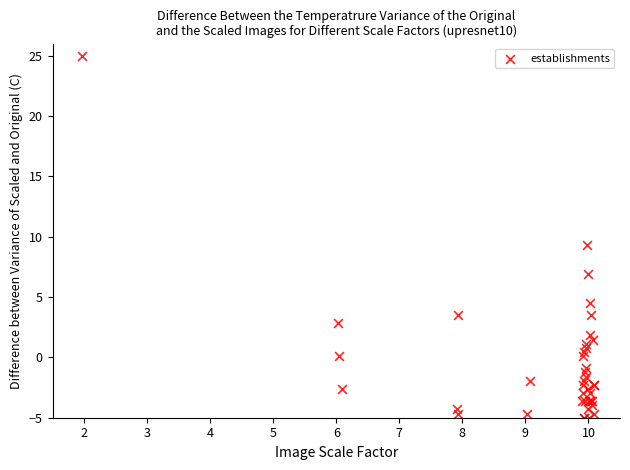

What Y value in the scatter plot is closest to 9?

9.3